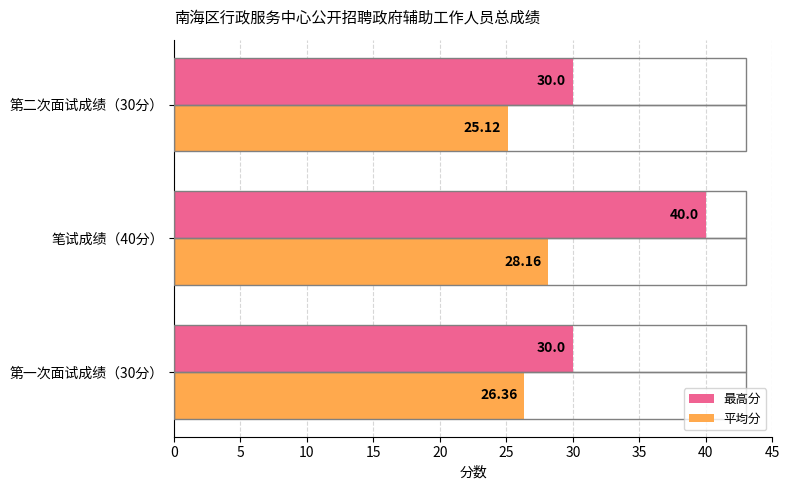

Rank the series by their maximum value, from highest to lowest.

最高分, 平均分